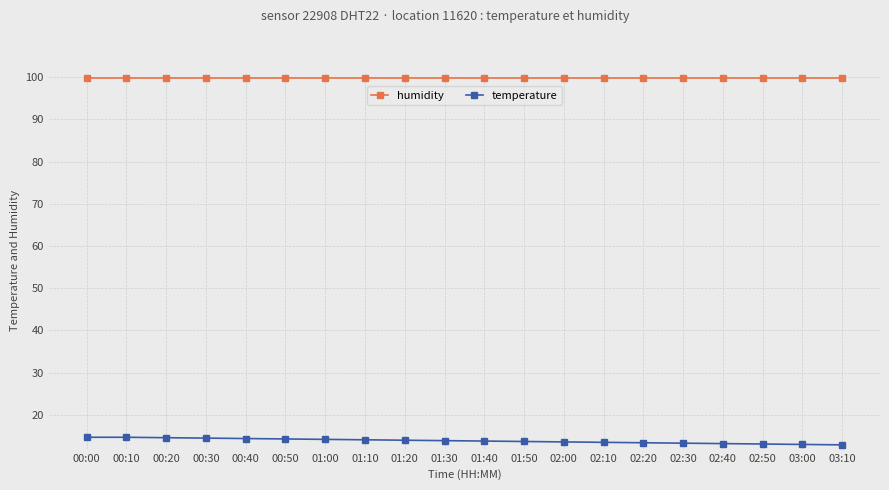

Which series has the widest spread of values?

temperature